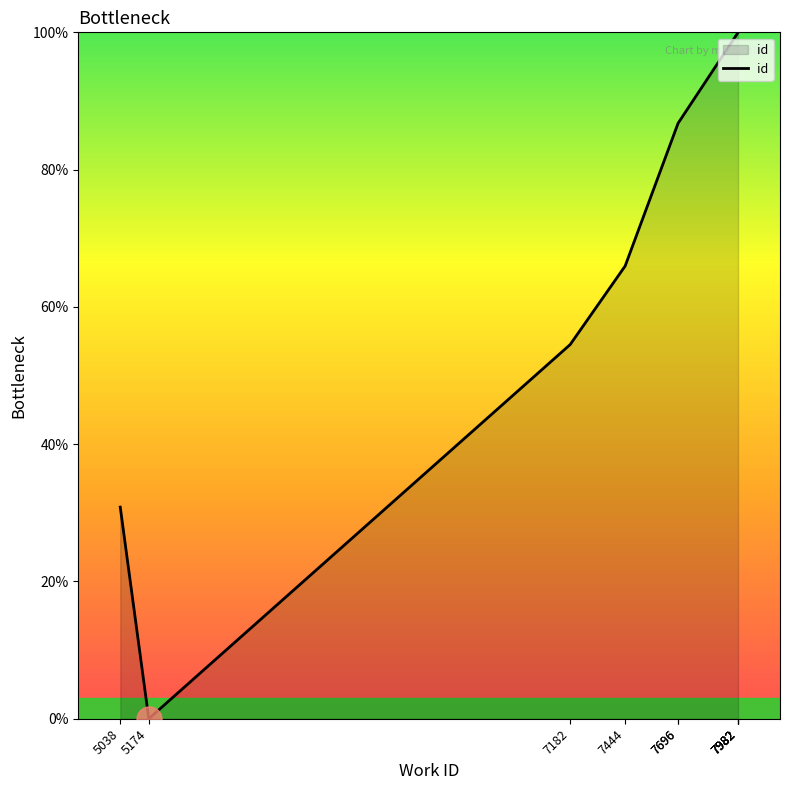

What is the sum of the values at 5038 and 7696?

117.6